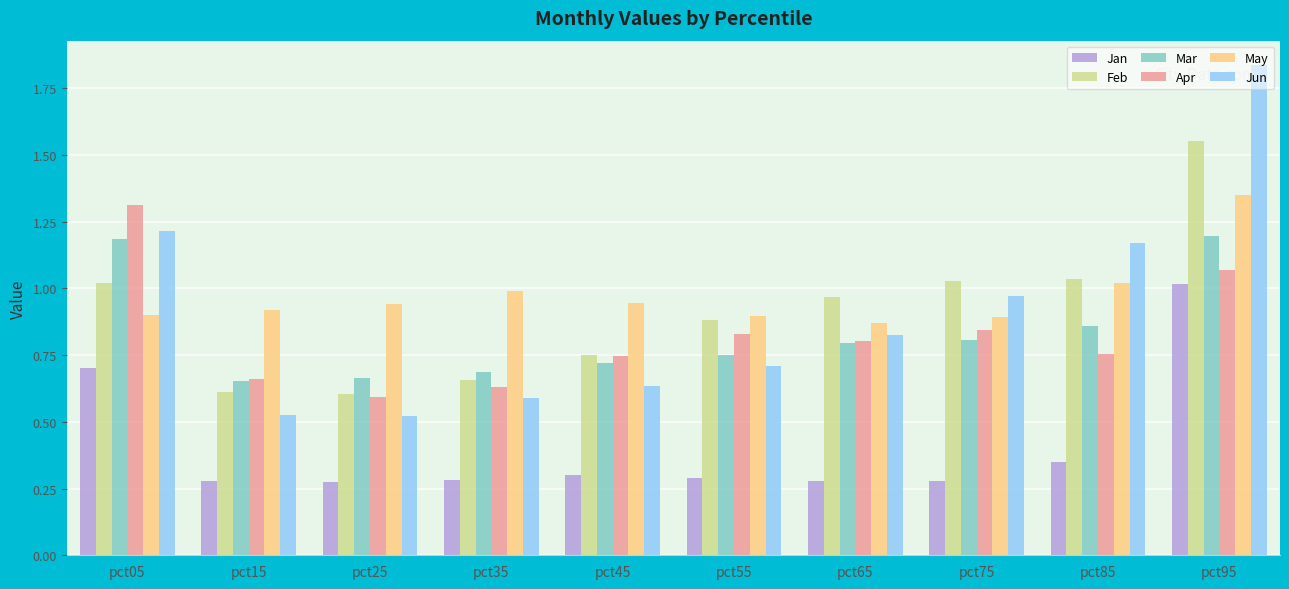

At which label does Apr reach its minimum?

pct25